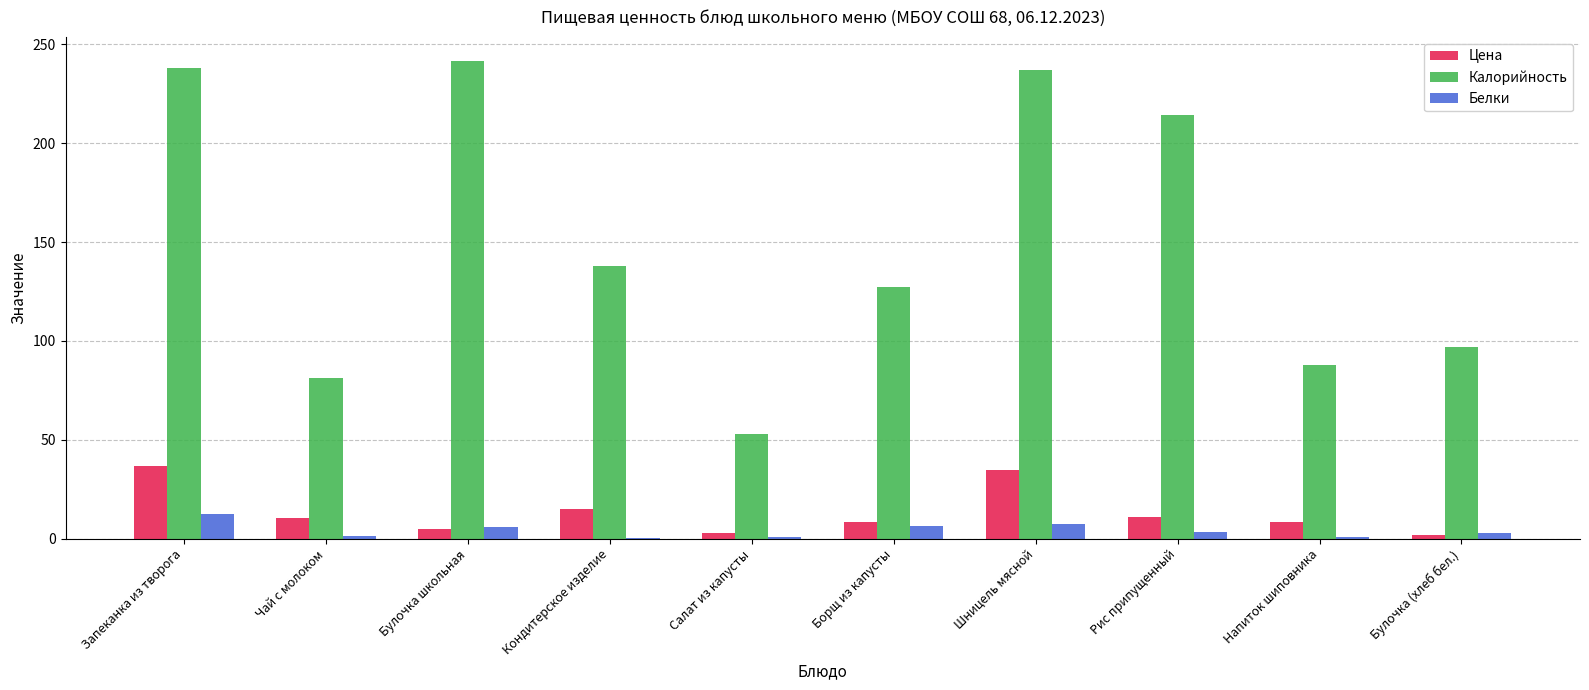

Does the chart contain stacked bars?

No